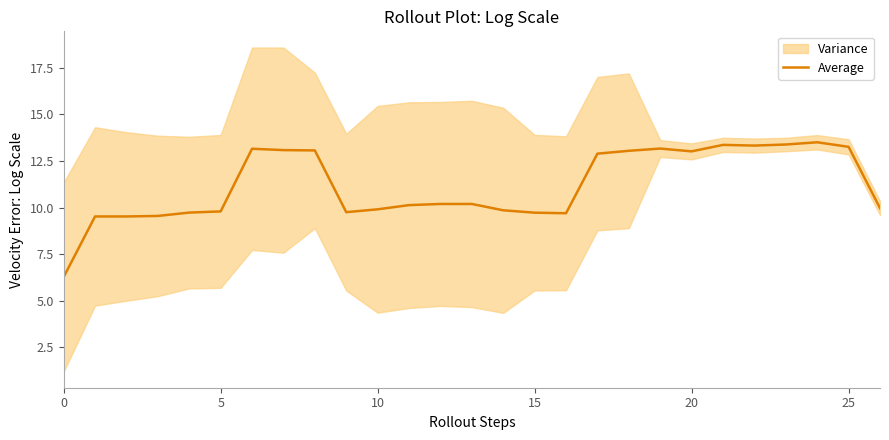

True or false: the data has more than 2 interior local peaks.

True